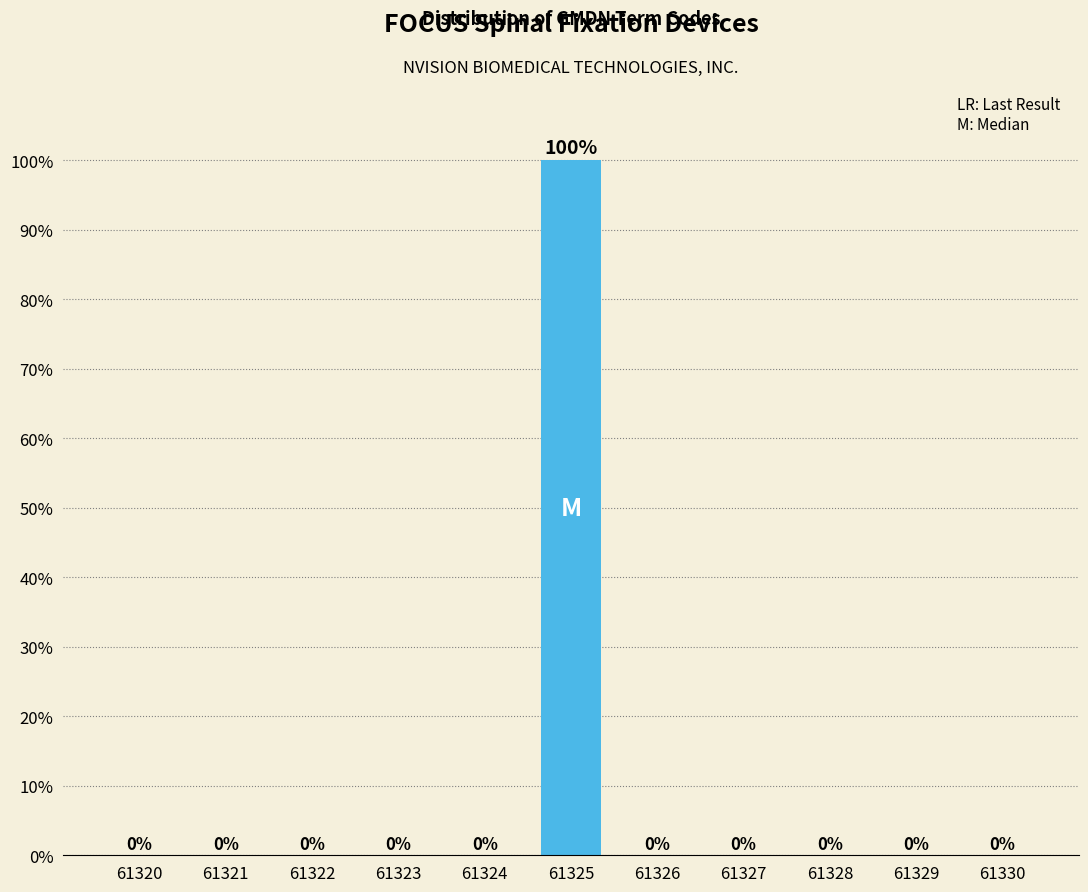

Reading left to right, extract all data points from this chart.

61320=0	61321=0	61322=0	61323=0	61324=0	61325=100	61326=0	61327=0	61328=0	61329=0	61330=0